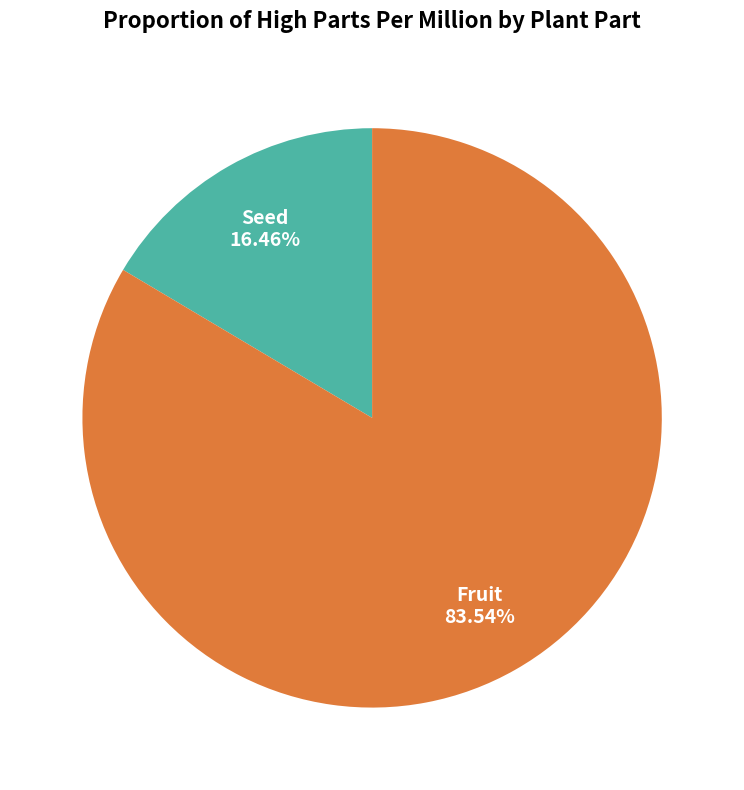

To the nearest percent, what is the difference between the largest and smallest slice percentages?

67%